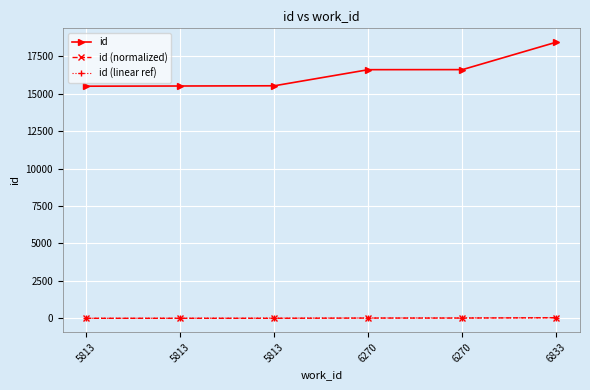

What are all the series names shown in the legend?

id, id (normalized), id (linear ref)